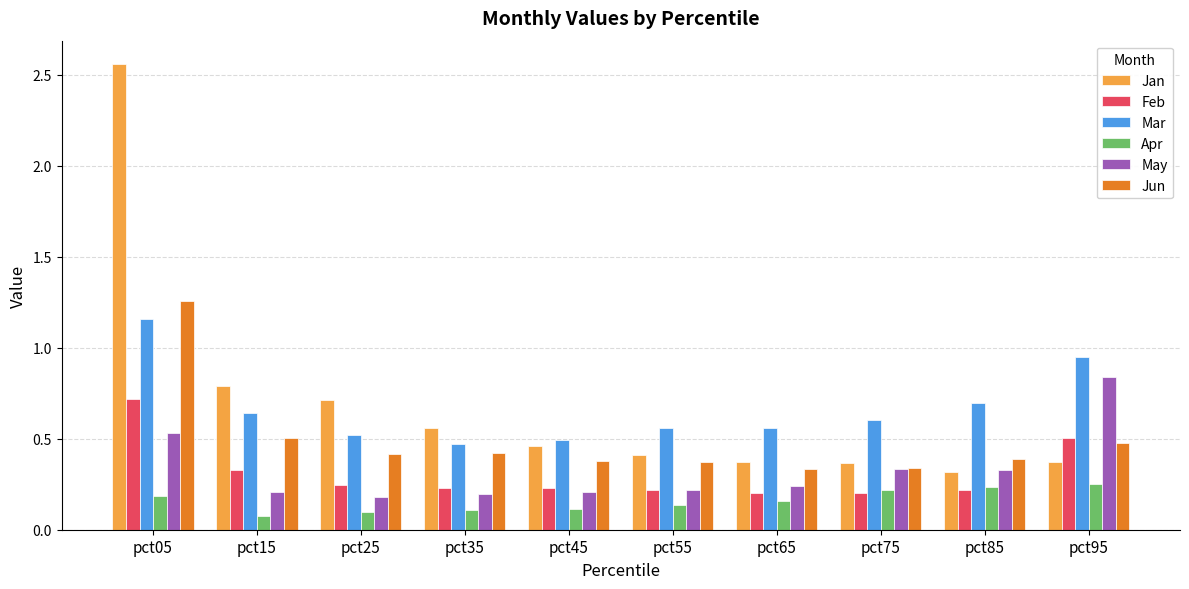

Which series has the widest spread of values?

Jan